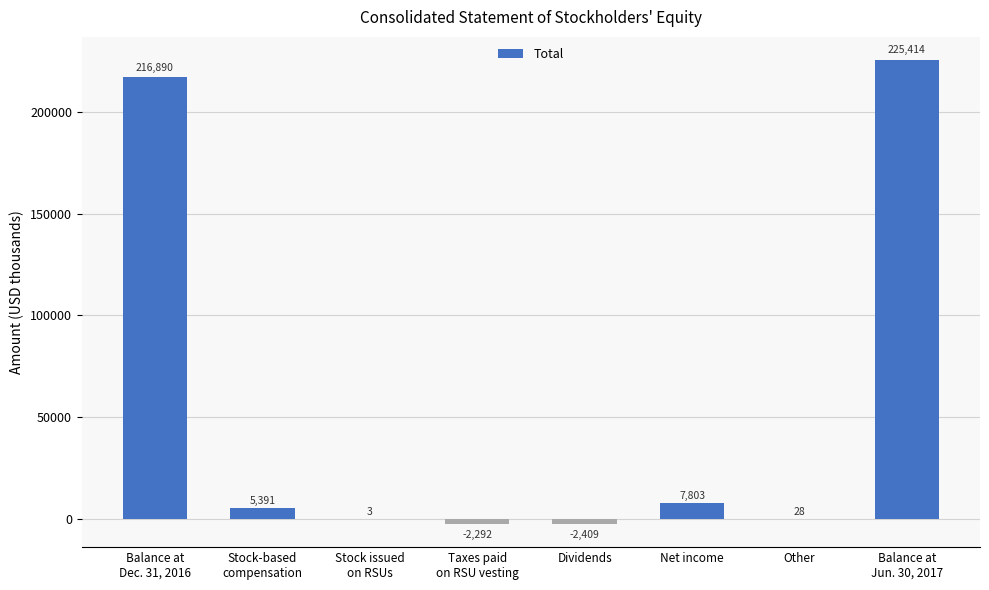

Between Other and Net income, which is larger?

Net income